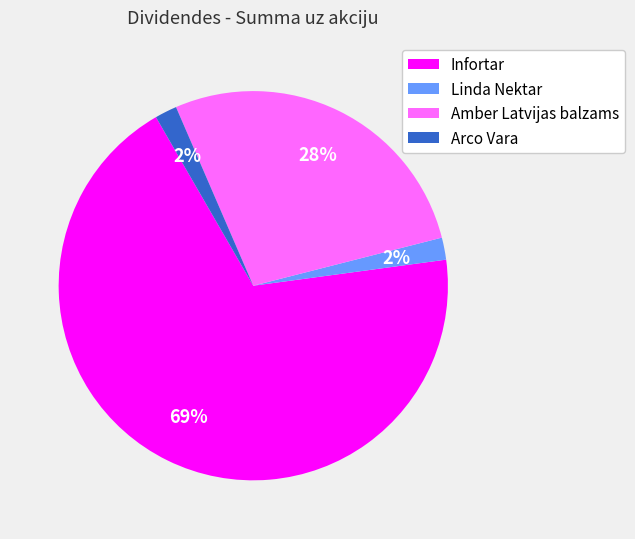

To the nearest percent, what portion does Linda Nektar represent?

2%